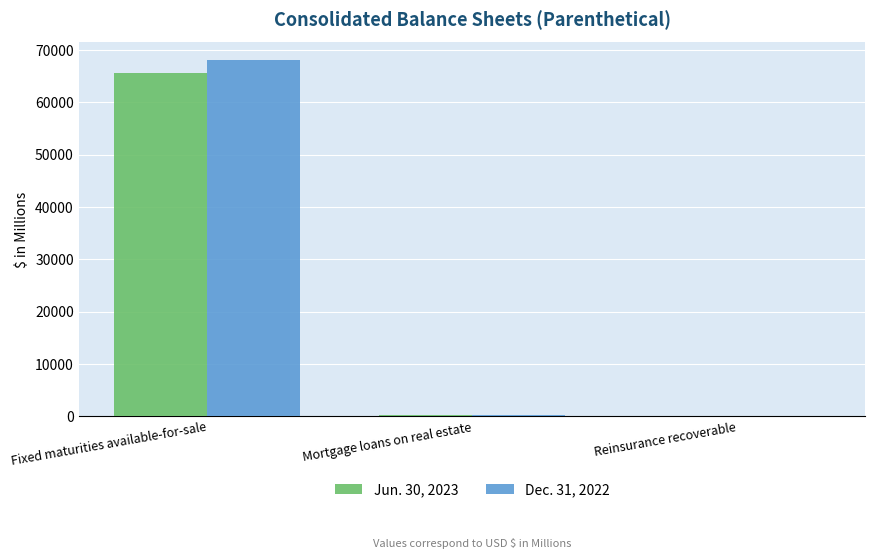

What is the greatest value displayed?

68087